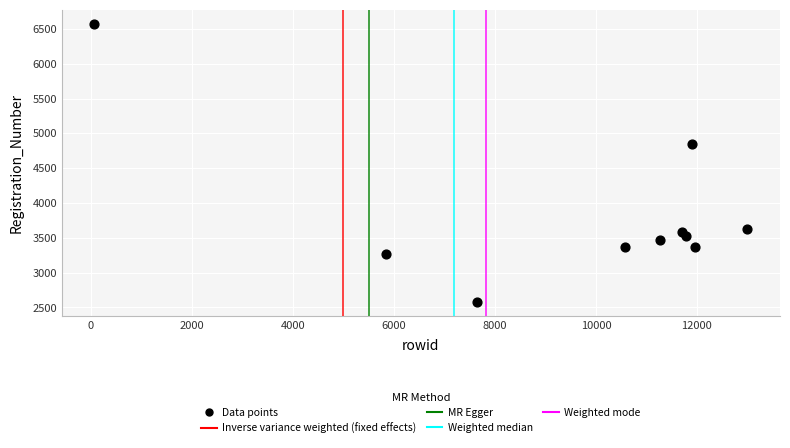

What Y value in the scatter plot is closest to 4576?

4842